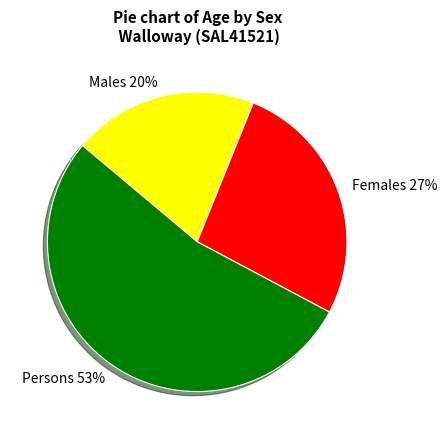

What is the ratio of the value at Persons to the value at Females?

2.0